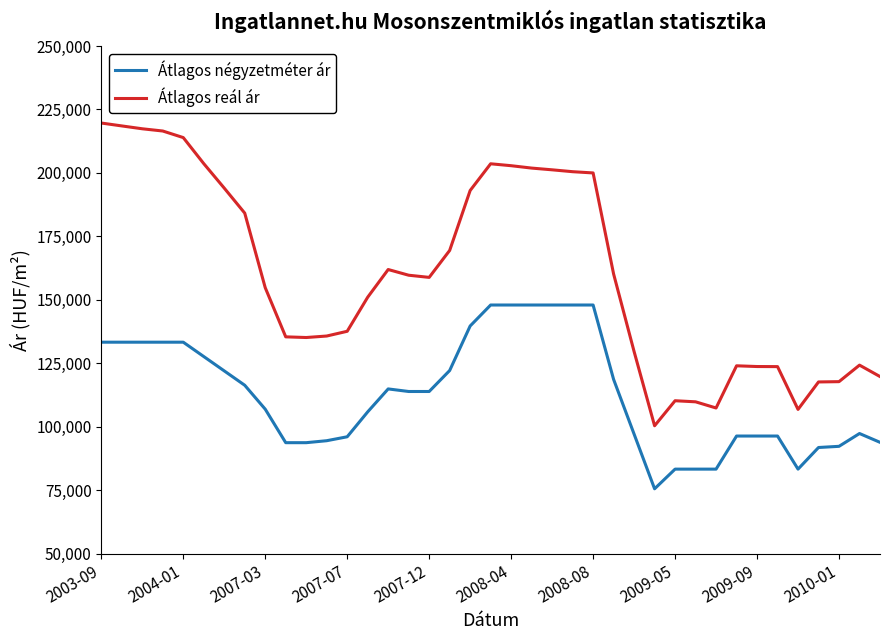

List the series in order of their peak value, highest first.

Átlagos reál ár, Átlagos négyzetméter ár